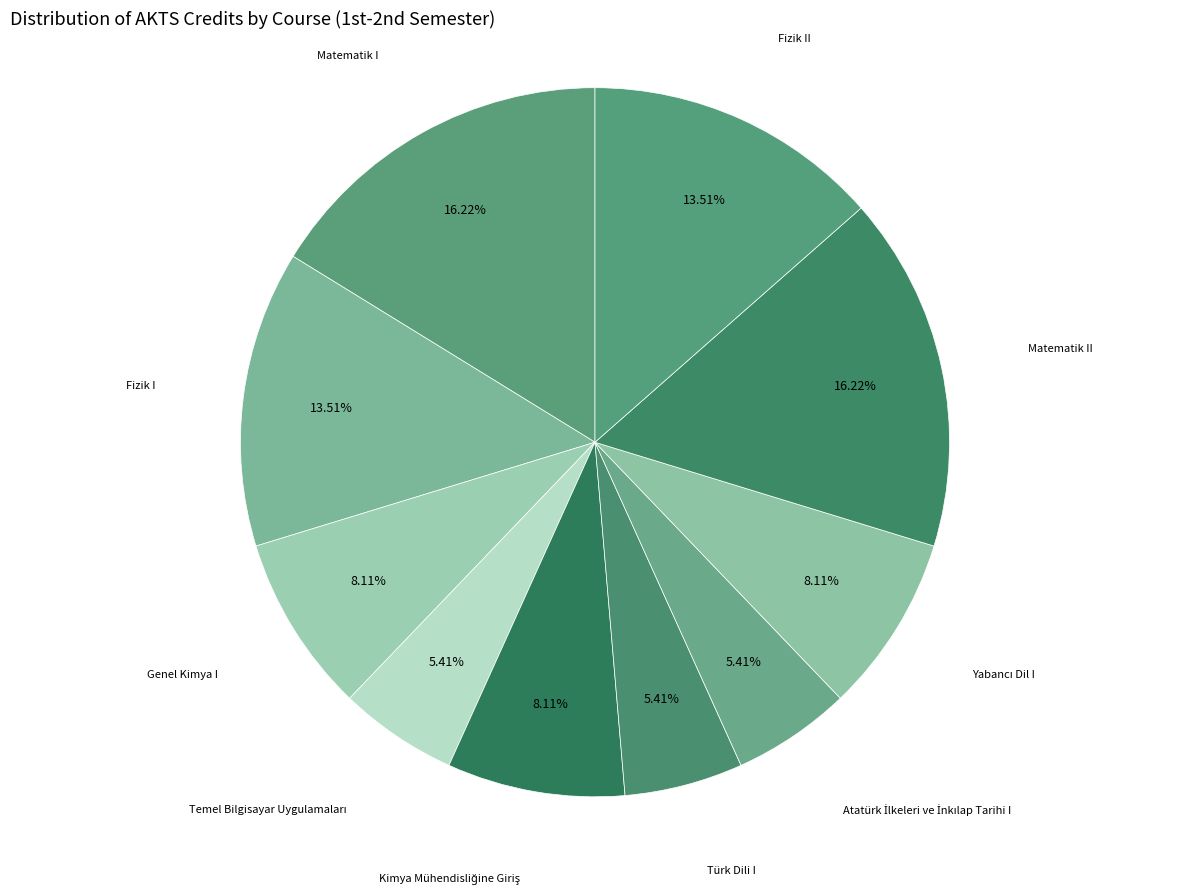

Count the number of slices in the pie.

10